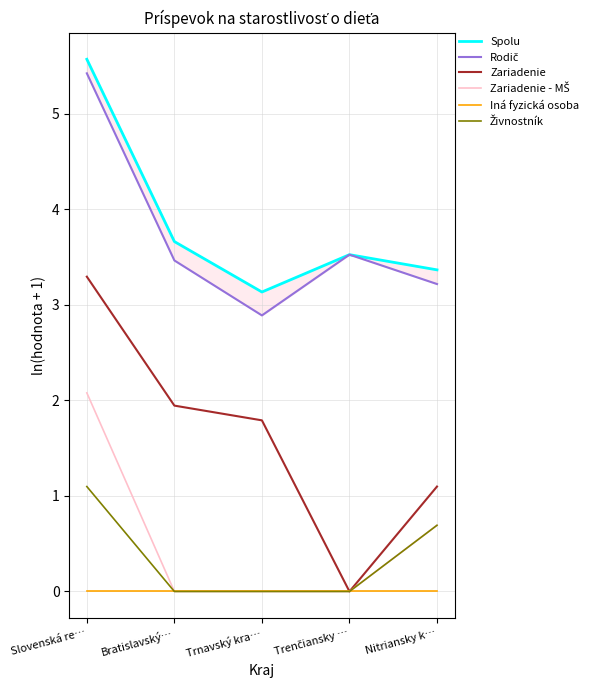

At which label is Rodič closest to 4?

Trenčiansky …